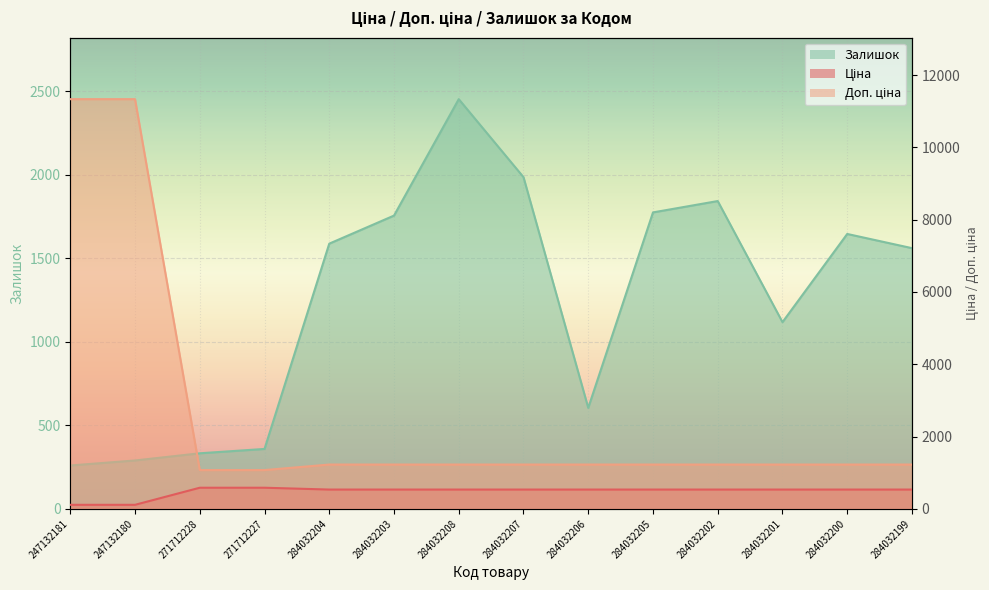

The Доп. ціна series shows 1968.1 at 284032208. True or false?

False